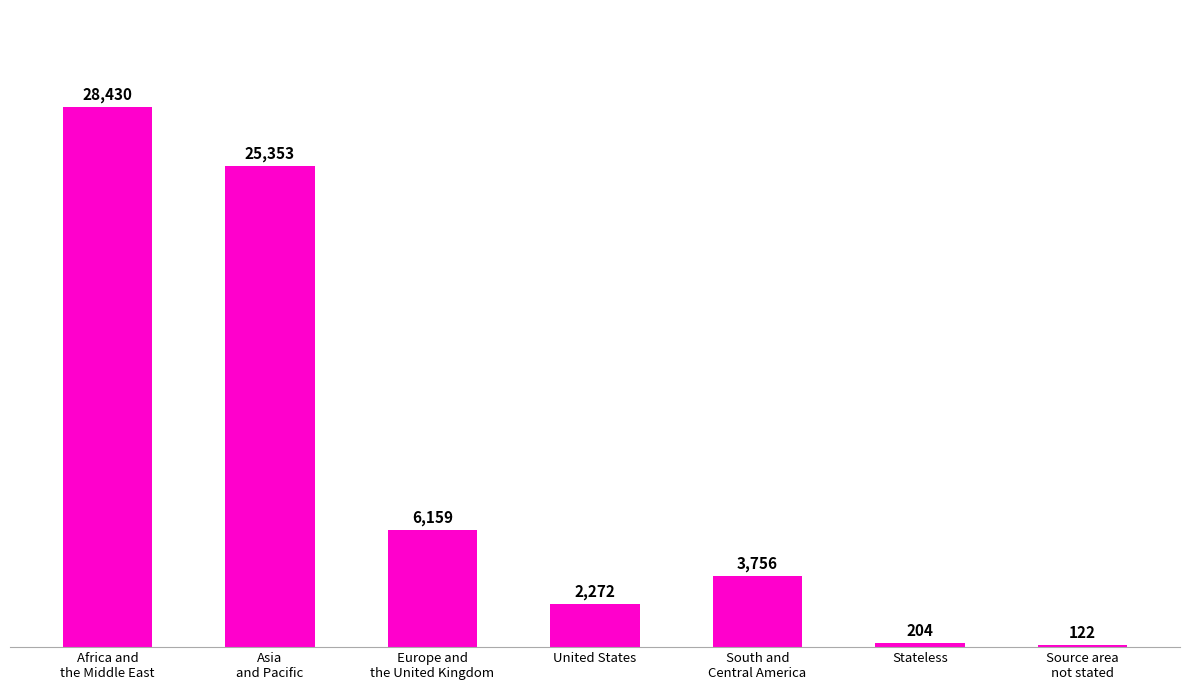

The value at South and
Central America is 3756. True or false?

True